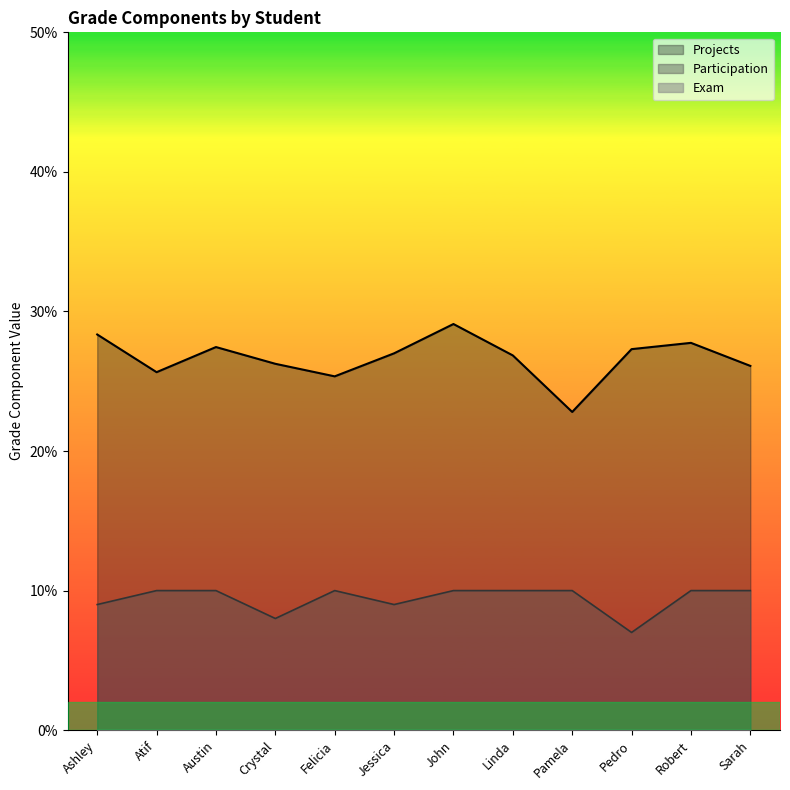

True or false: Projects and Participation intersect in this chart.

False